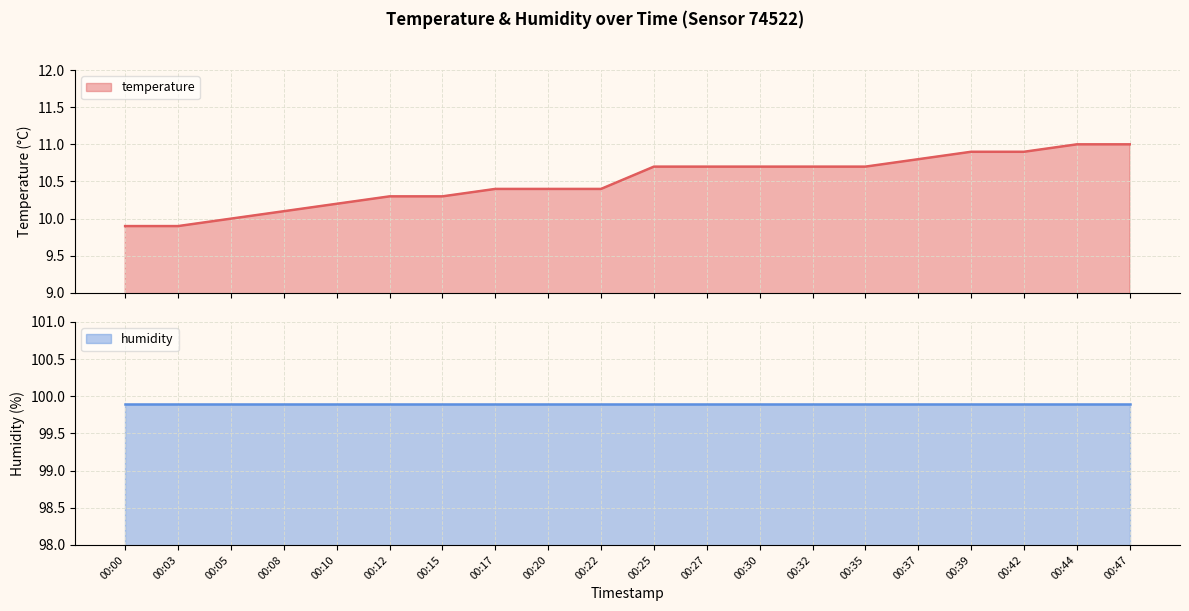

What is the difference between the values at 00:39 and 00:47?

0.1